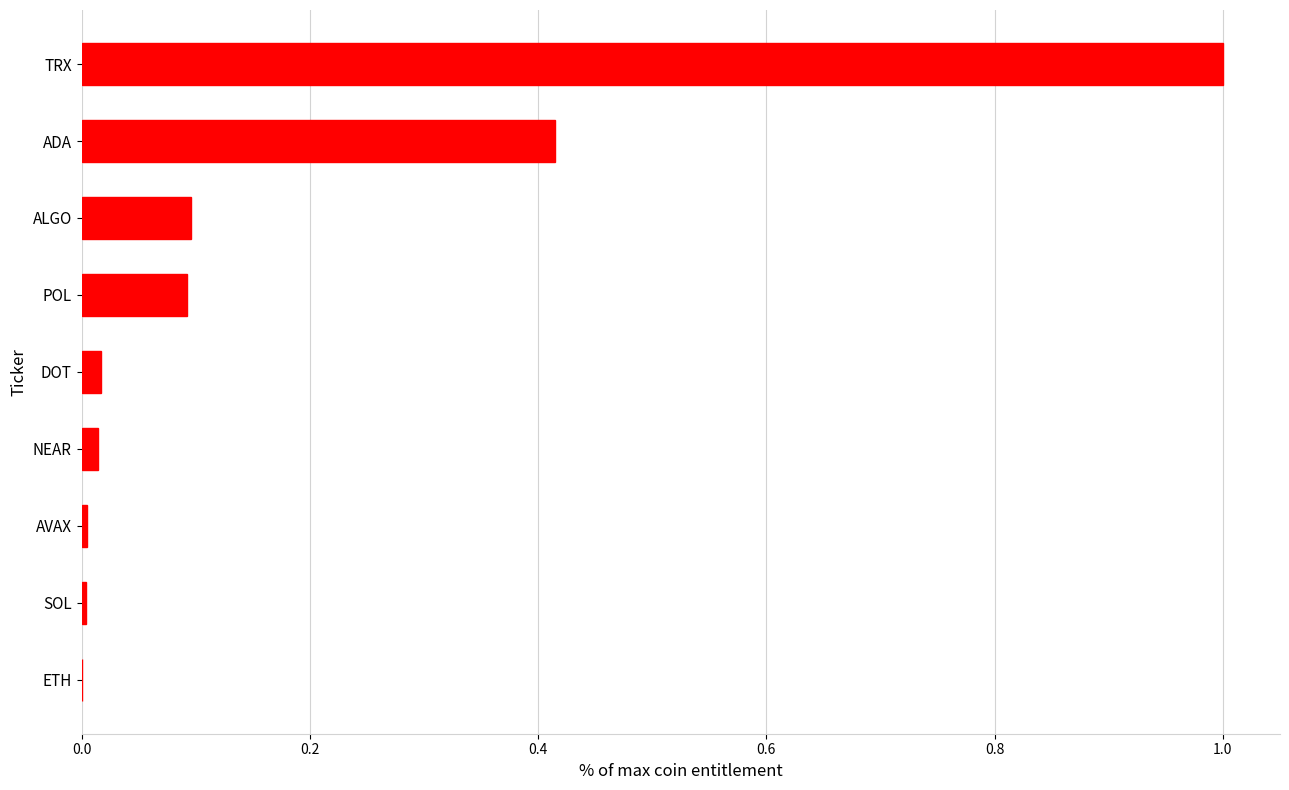

Which has a higher value, POL or AVAX?

POL